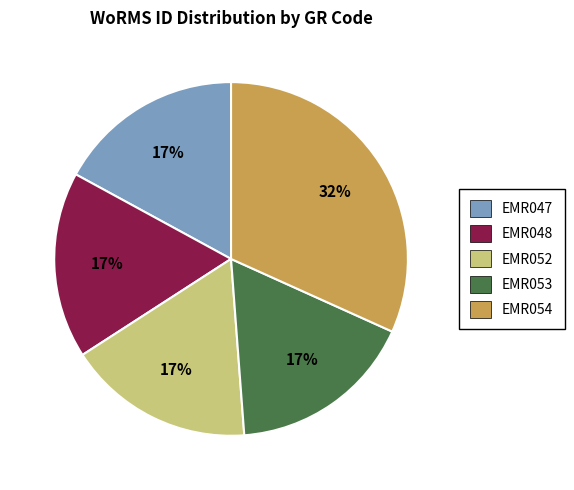

To the nearest percent, what is the difference between the EMR047 and EMR054 slice percentages?

15%